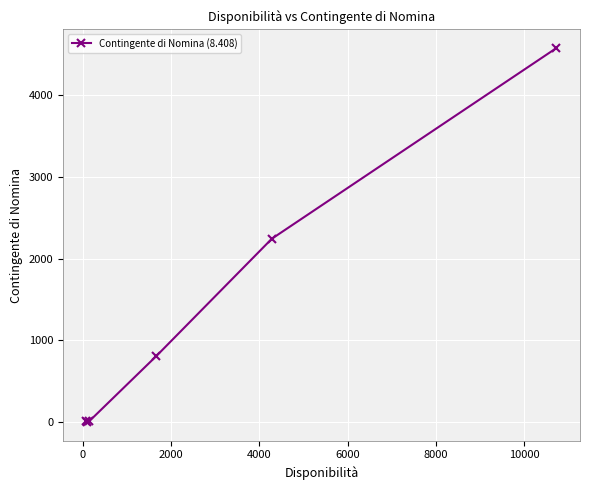

What is the sum of all values?

7646